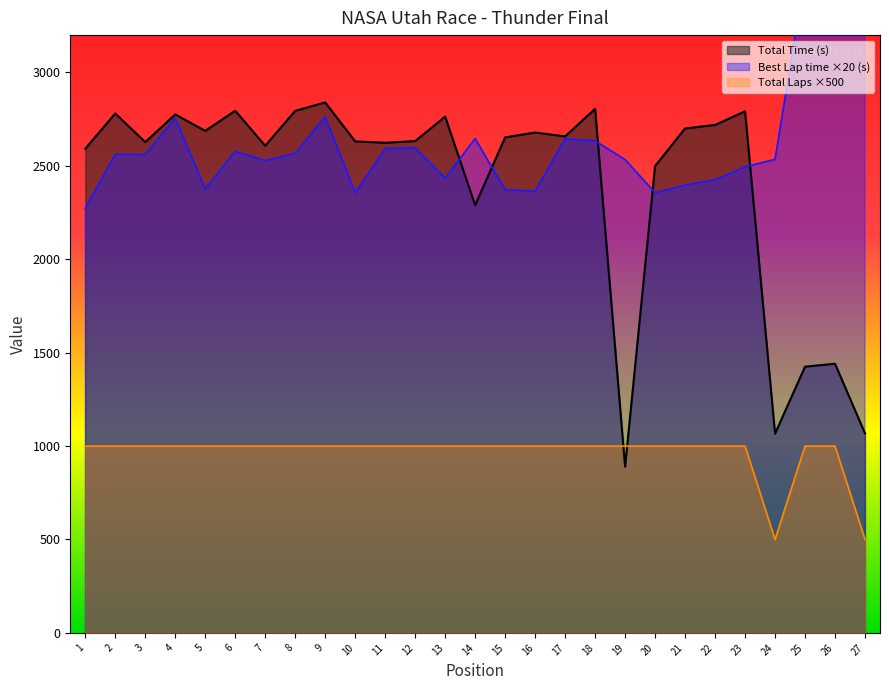

How many data points in Total Time are above 2652?

14